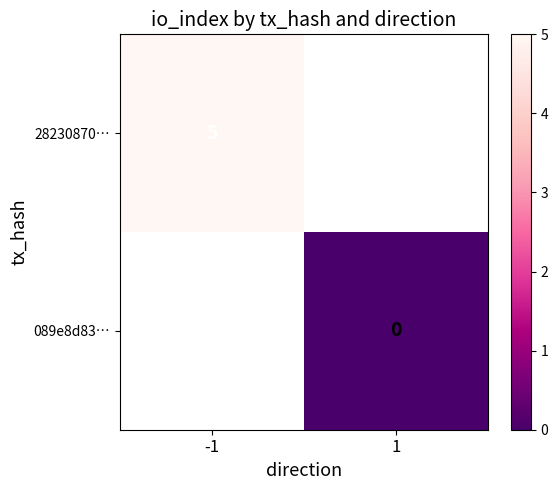

How many data points does each series have?

2